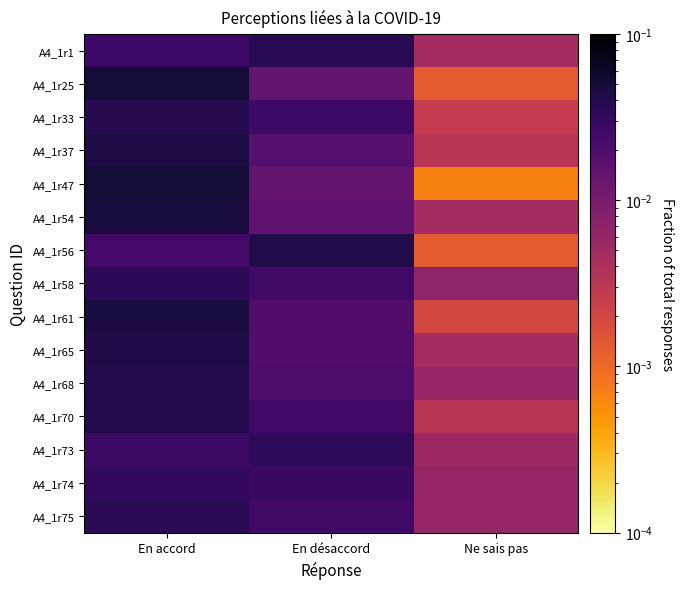

What is the maximum value shown in the chart?

0.1